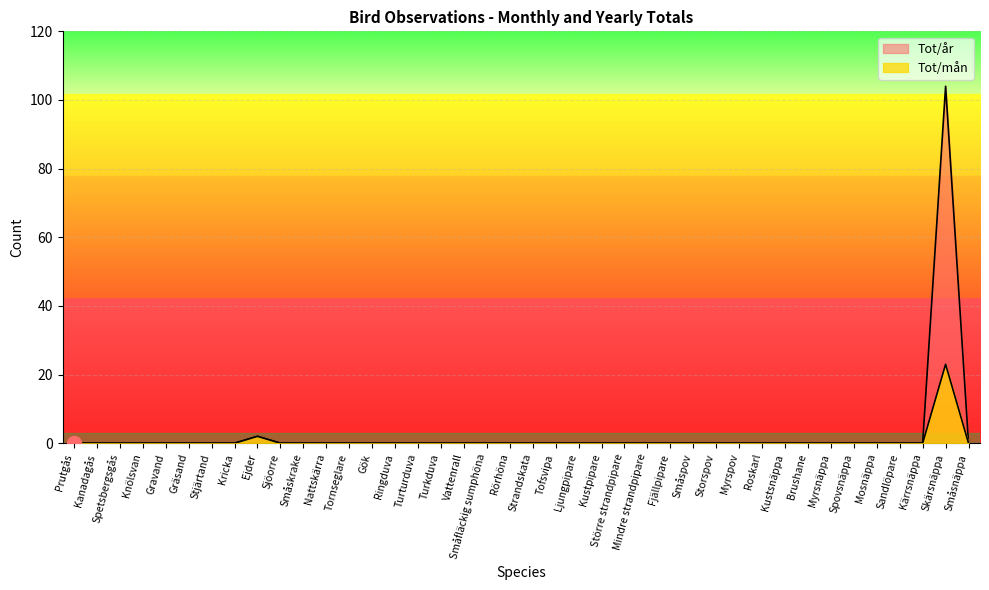

What are all the series names shown in the legend?

Tot/mån, Tot/år